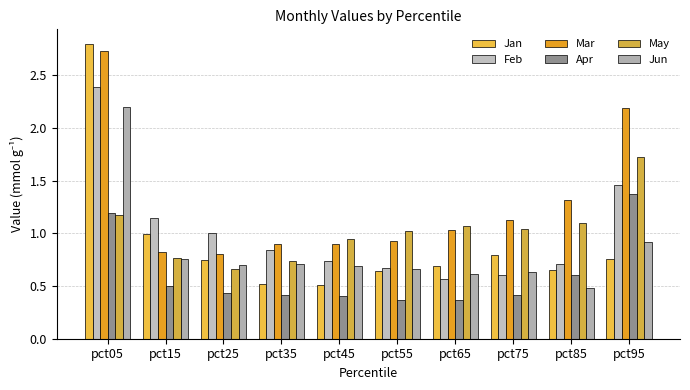

List the series in order of their peak value, highest first.

Jan, Mar, Feb, Jun, May, Apr